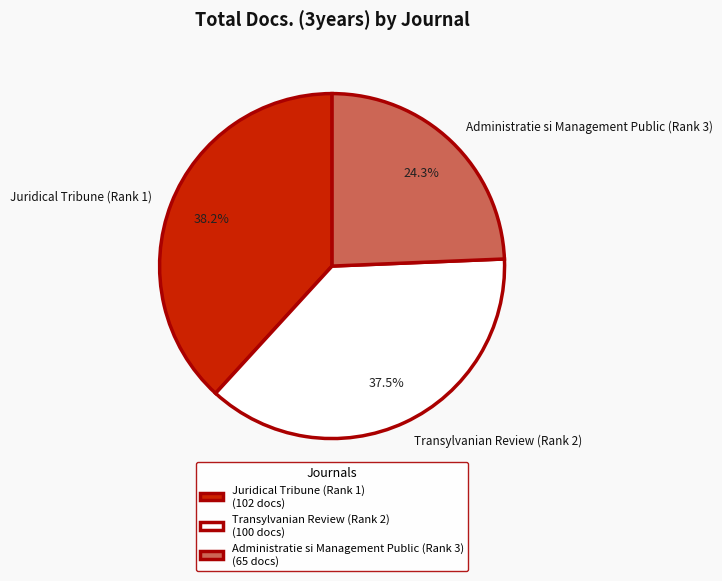

Approximately how many times larger is the value at Transylvanian Review (Rank 2) compared to Juridical Tribune (Rank 1)?

1.0